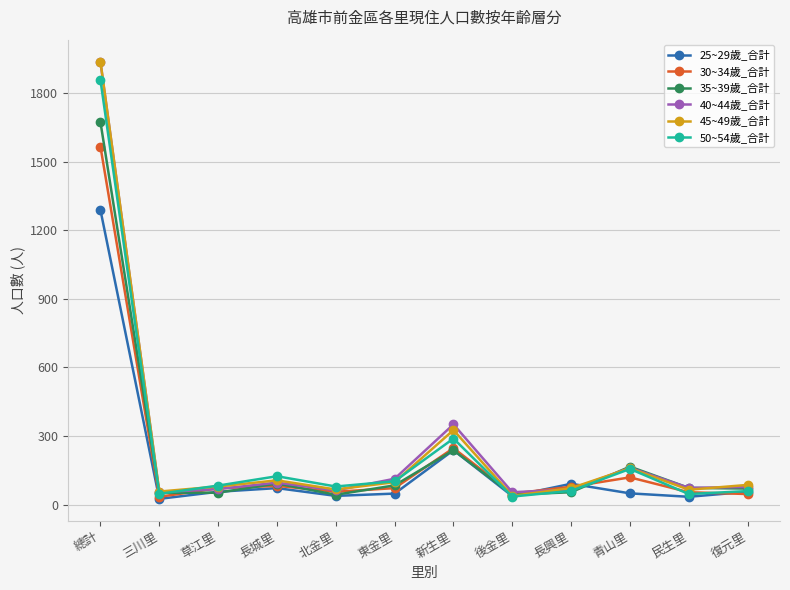

What is the spread (max minus min) of values at 長城里?

52